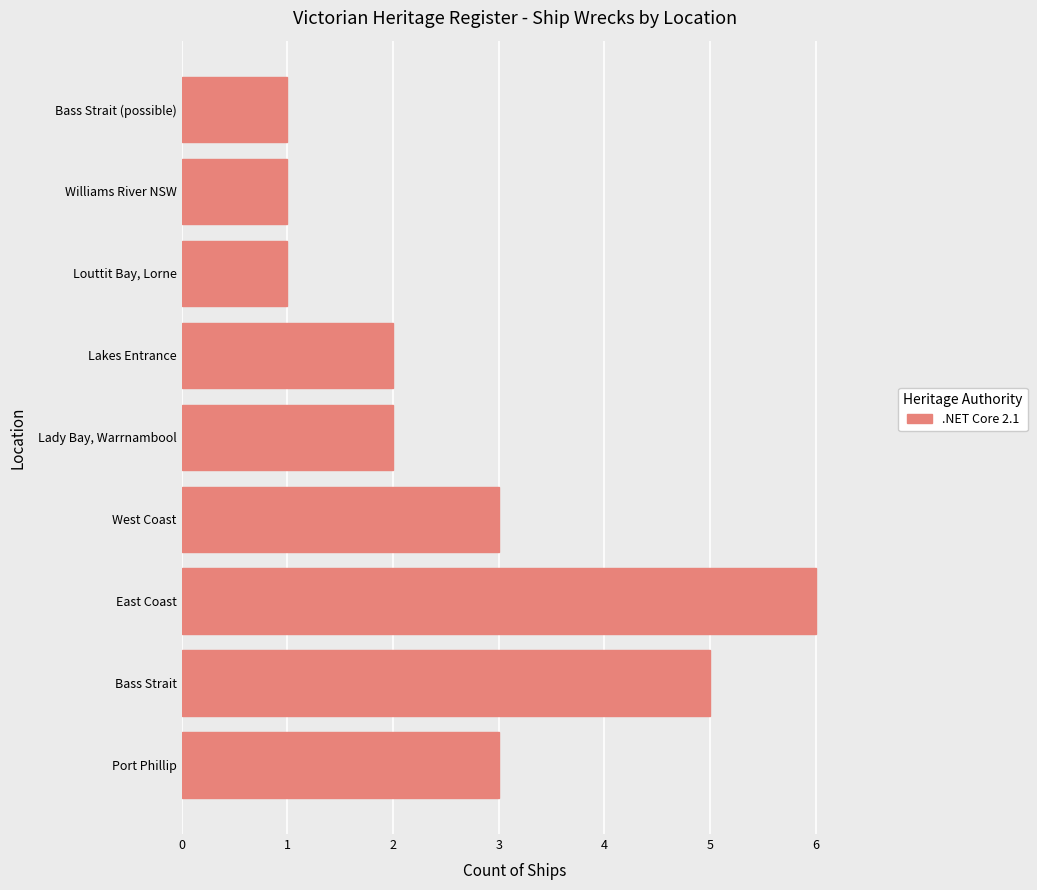

Which category has the highest value across all series?

East Coast